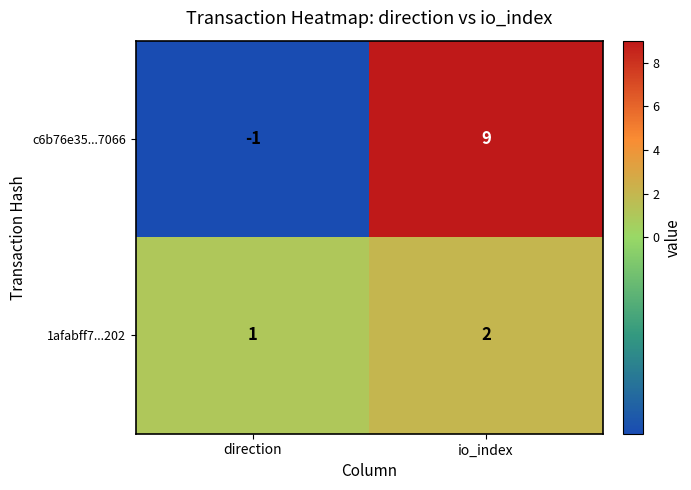

Reading left to right, what are all the values shown in this chart?

c6b76e35...7066: direction=-1	io_index=9
1afabff7...202: direction=1	io_index=2